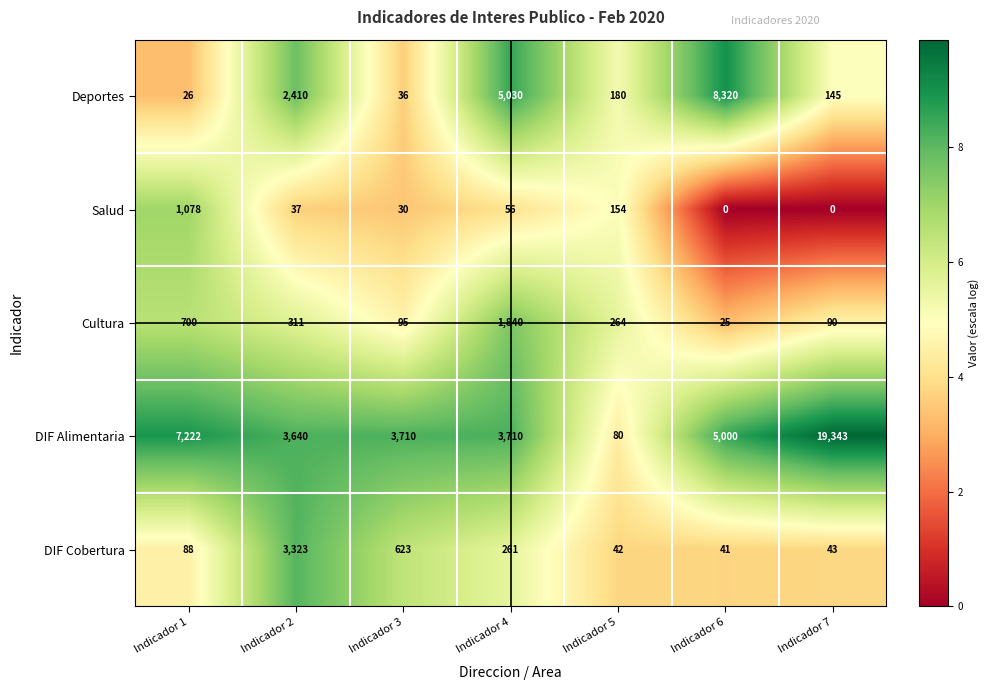

True or false: DIF Cobertura has a value of 140 at Indicador 1.

False